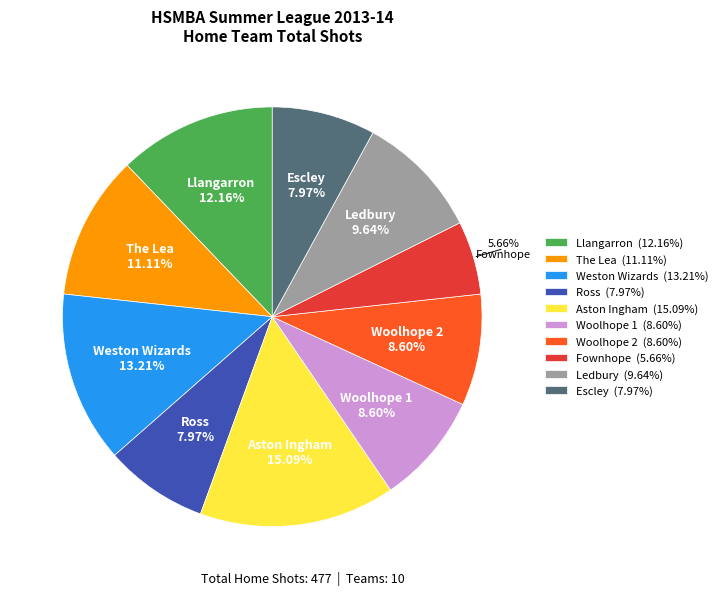

What is the largest slice in the pie chart?

Aston Ingham